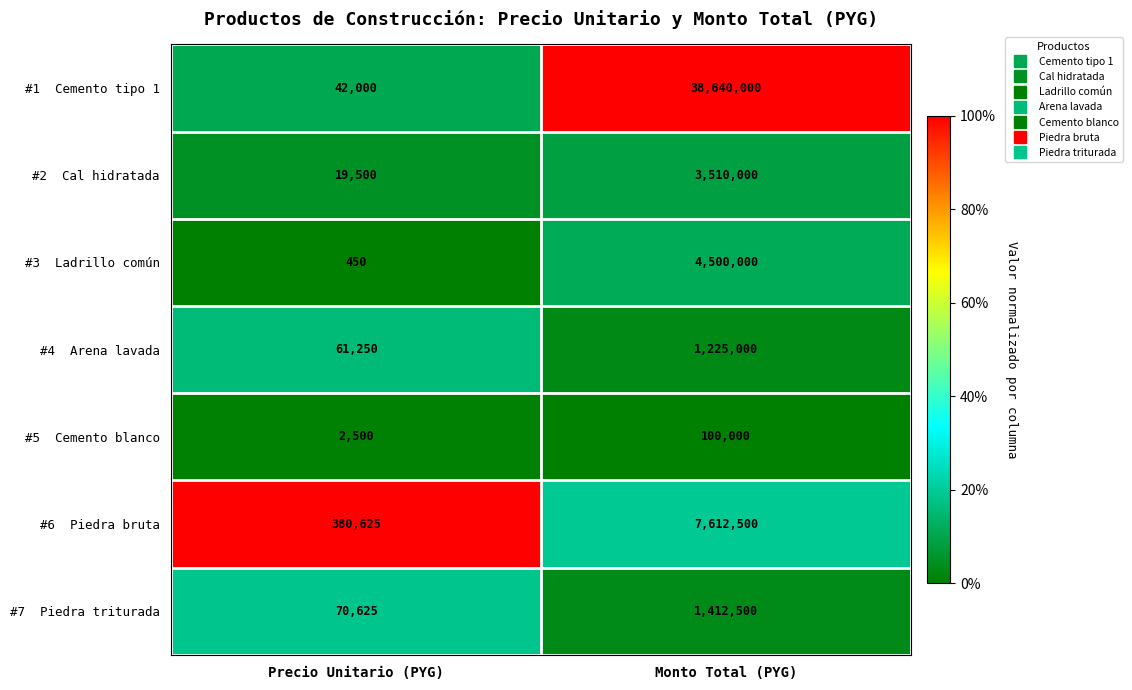

What is the spread (max minus min) of values at Monto Total (PYG)?

38540000